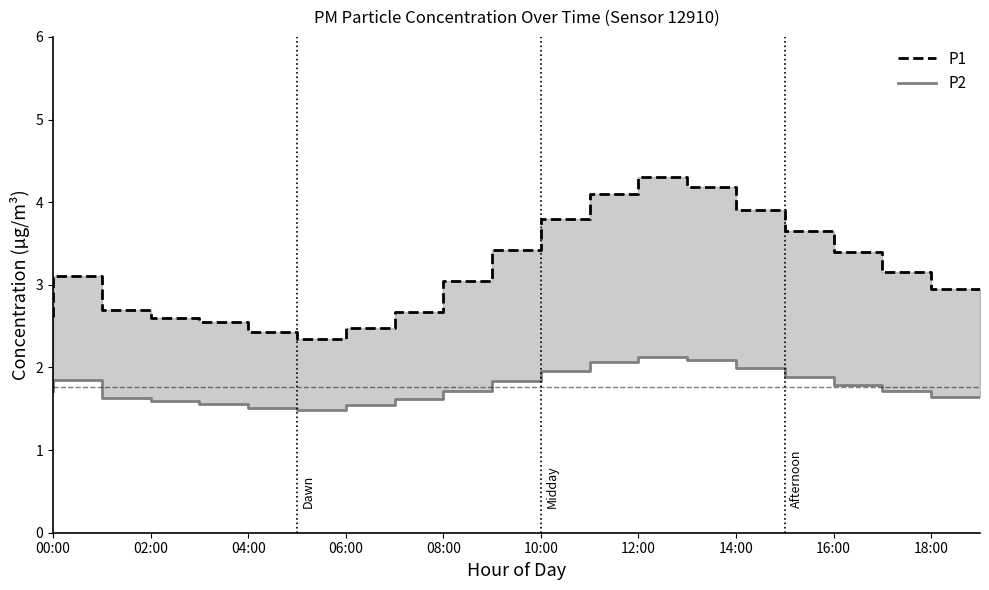

True or false: P1 and P2 cross at least once.

False